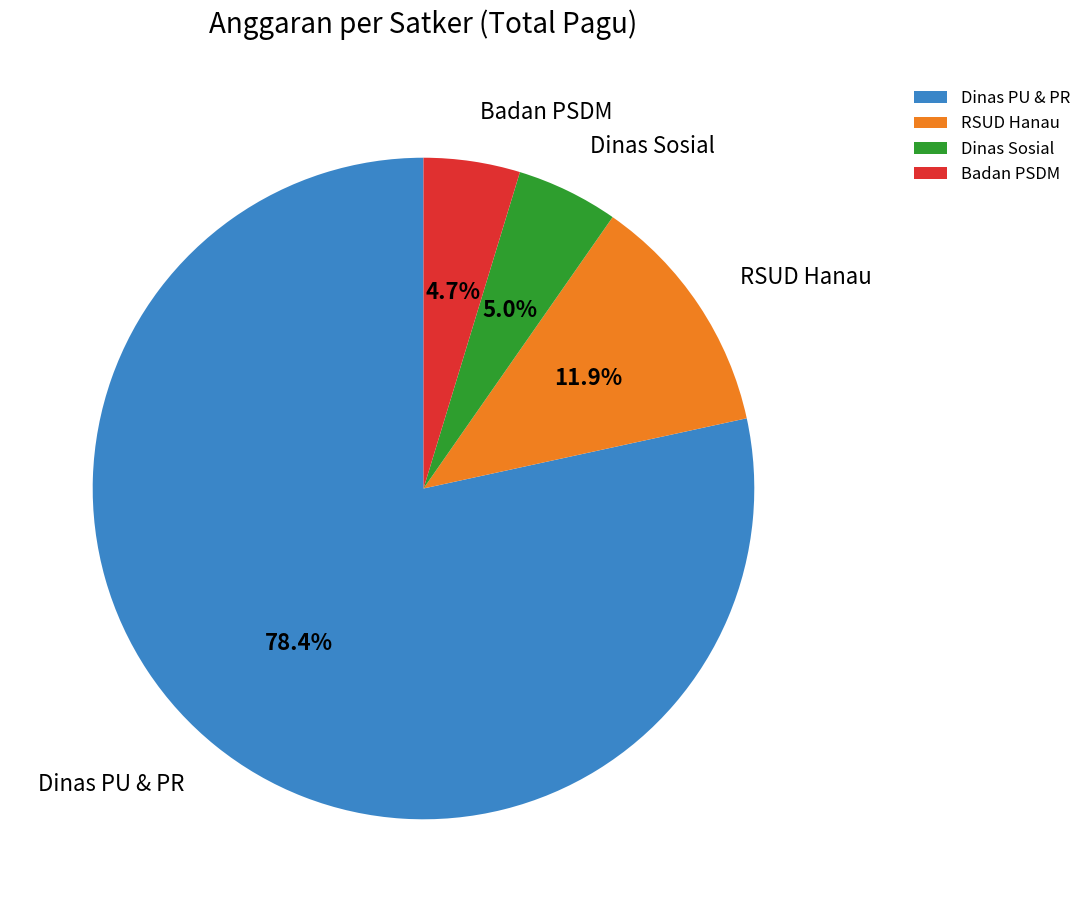

Which category has the biggest portion of the pie?

Dinas PU & PR